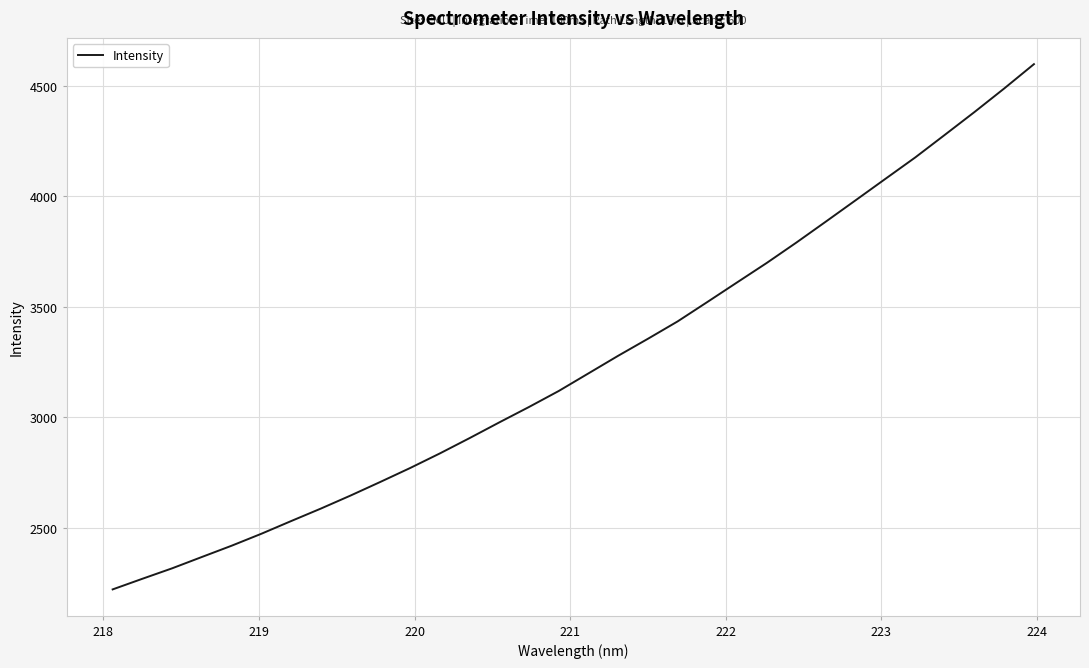

What is the greatest value displayed?

4598.0